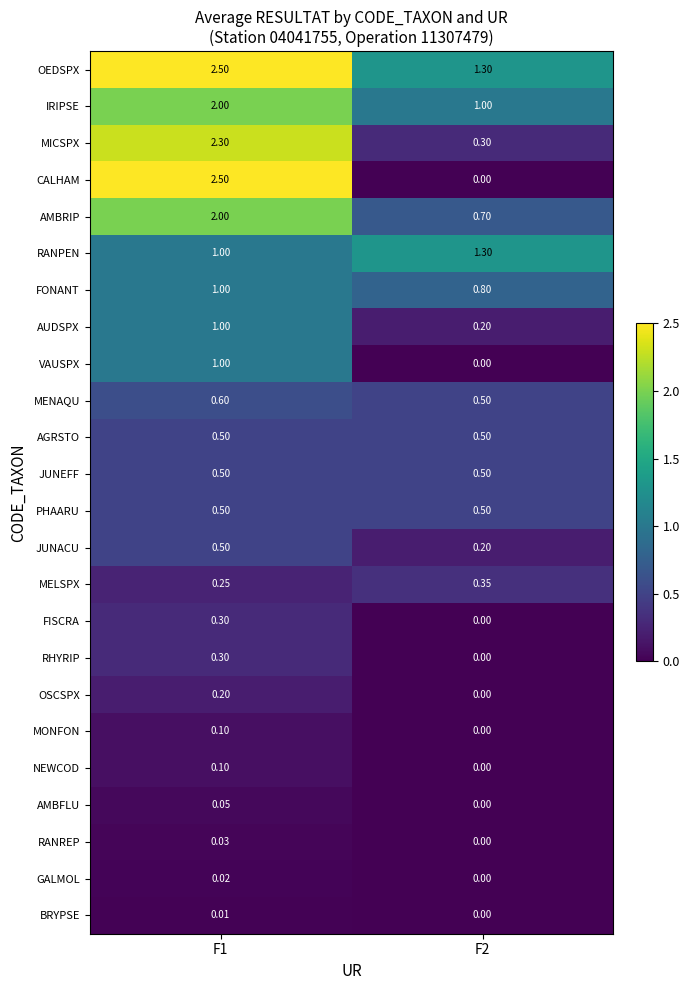

Between F1 and F2, which series saw the biggest shift?

CALHAM